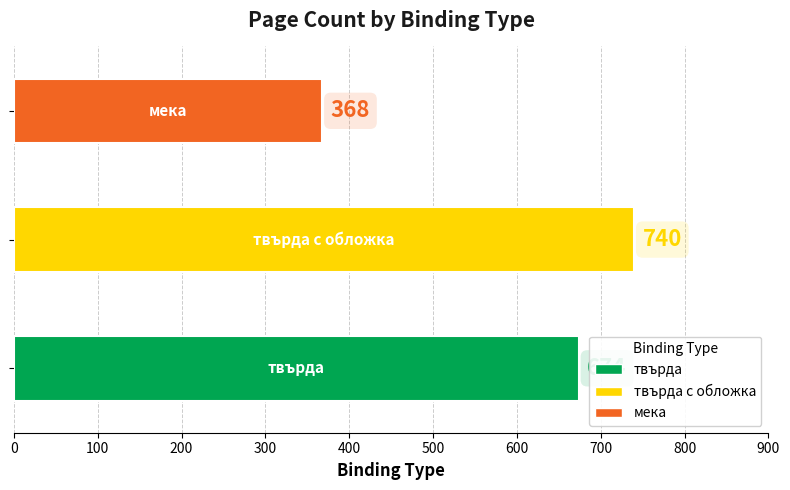

How many series are shown in this chart?

3